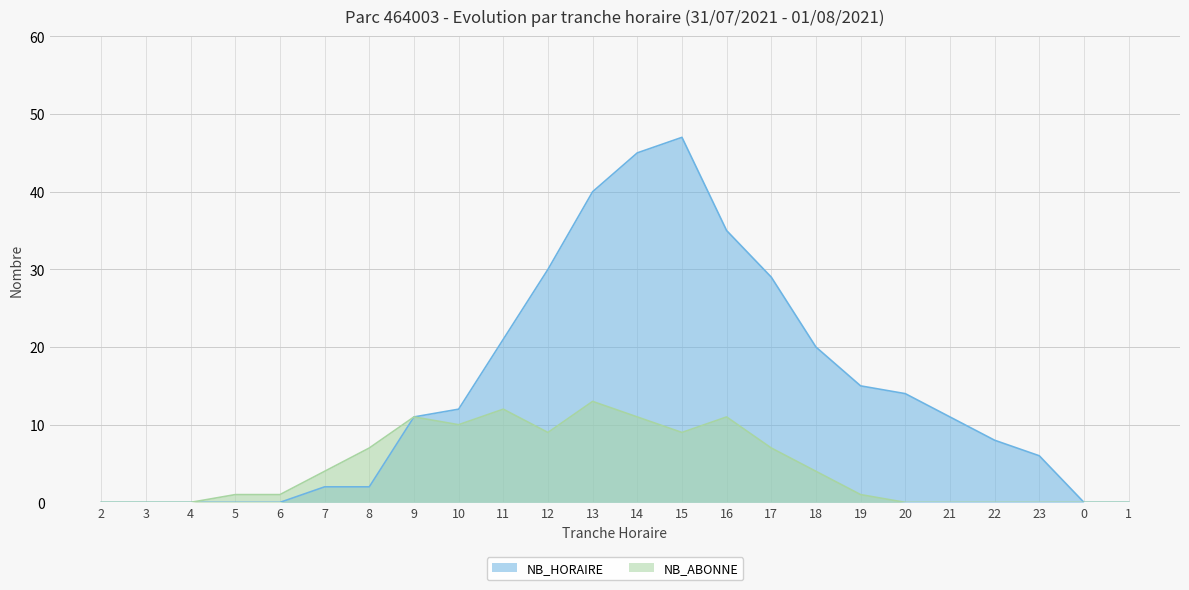

Reading left to right, what are all the values shown in this chart?

NB_HORAIRE: 2=0	3=0	4=0	5=0	6=0	7=2	8=2	9=11	10=12	11=21	12=30	13=40	14=45	15=47	16=35	17=29	18=20	19=15	20=14	21=11	22=8	23=6	0=0	1=0
NB_ABONNE: 2=0	3=0	4=0	5=1	6=1	7=4	8=7	9=11	10=10	11=12	12=9	13=13	14=11	15=9	16=11	17=7	18=4	19=1	20=0	21=0	22=0	23=0	0=0	1=0